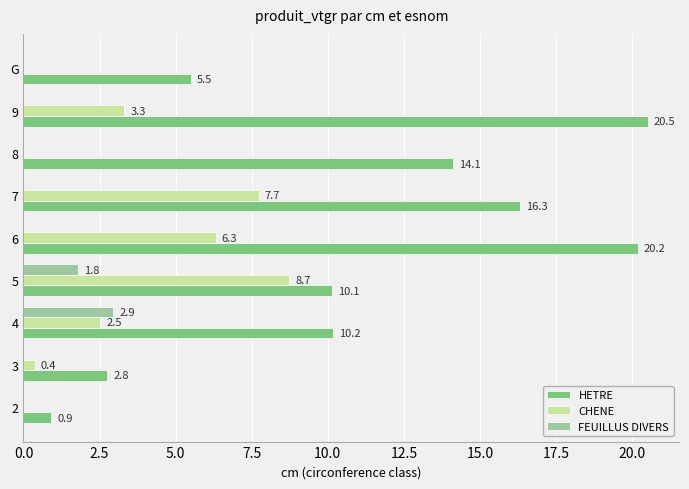

Between 4 and 9, which series saw the biggest shift?

HETRE